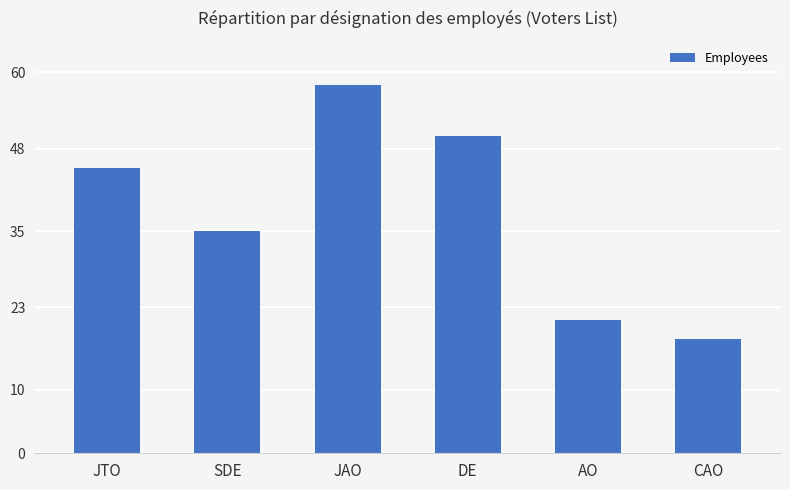

True or false: the data shows 18 at JTO.

False